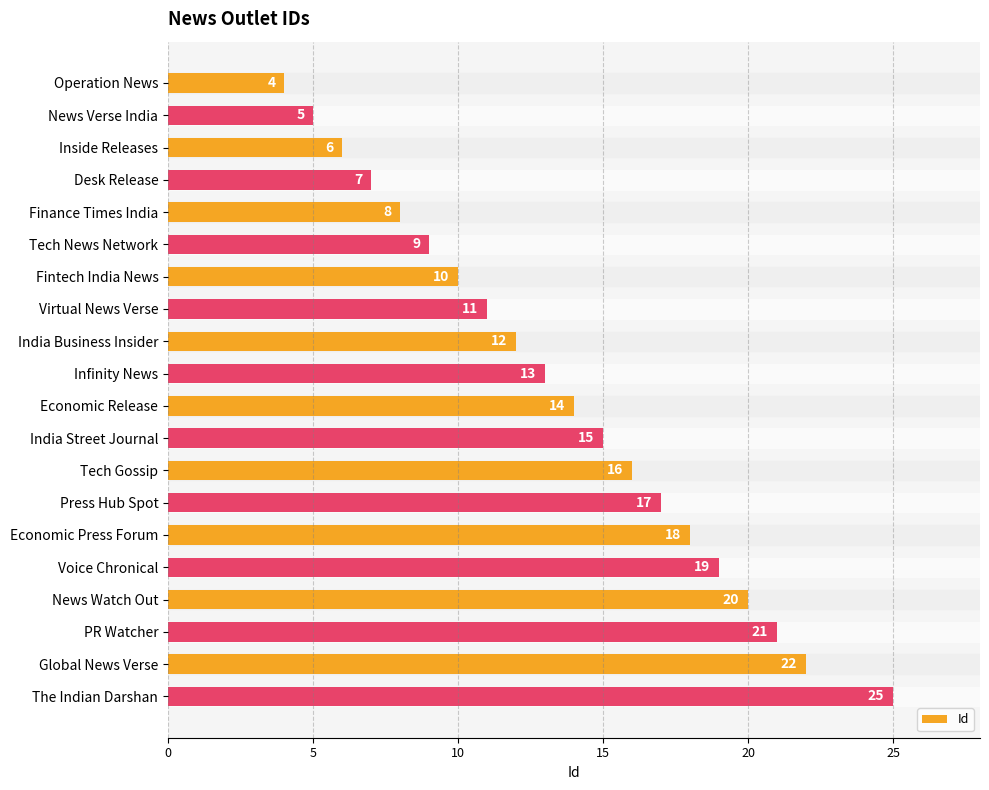

List the labels in order of value, smallest first.

Operation News, News Verse India, Inside Releases, Desk Release, Finance Times India, Tech News Network, Fintech India News, Virtual News Verse, India Business Insider, Infinity News, Economic Release, India Street Journal, Tech Gossip, Press Hub Spot, Economic Press Forum, Voice Chronical, News Watch Out, PR Watcher, Global News Verse, The Indian Darshan